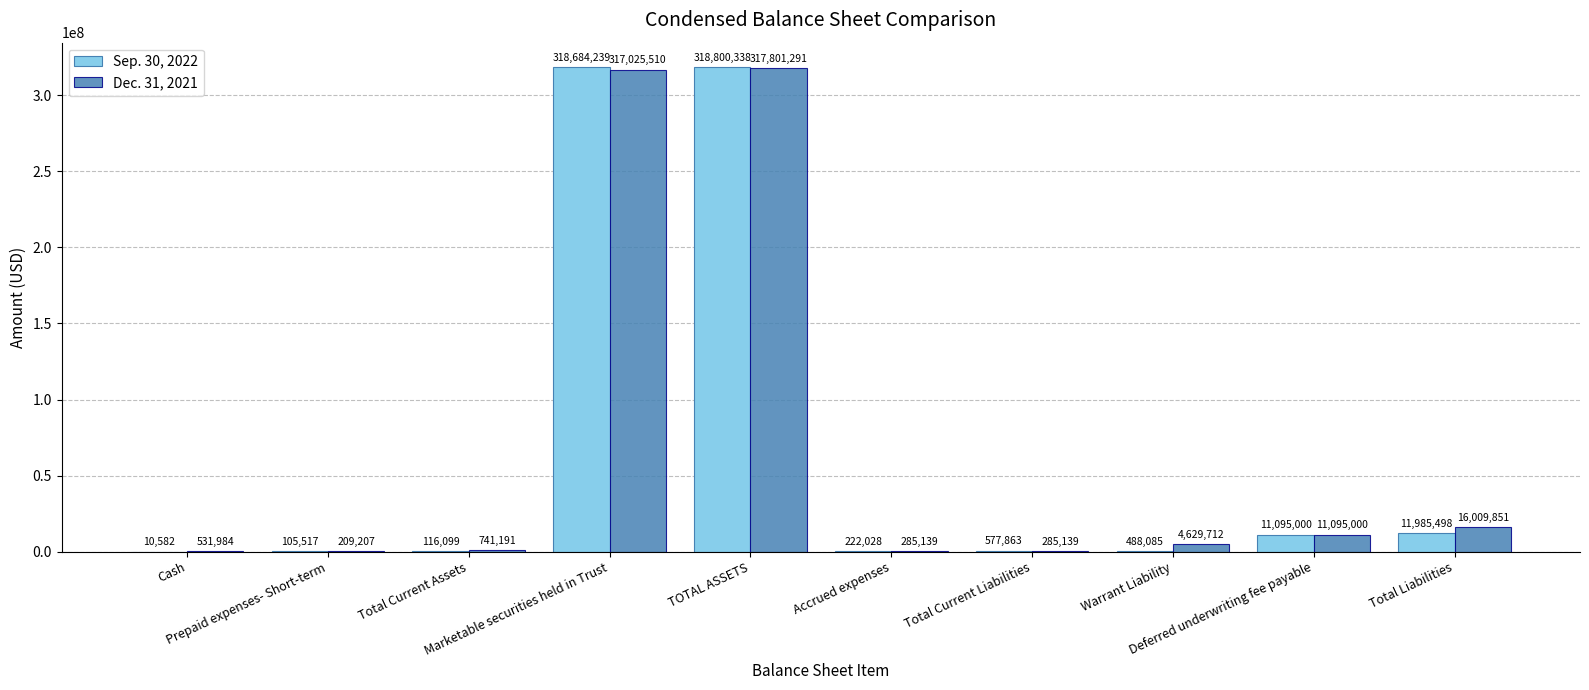

What is the average value of the Sep. 30, 2022 series?

66208525